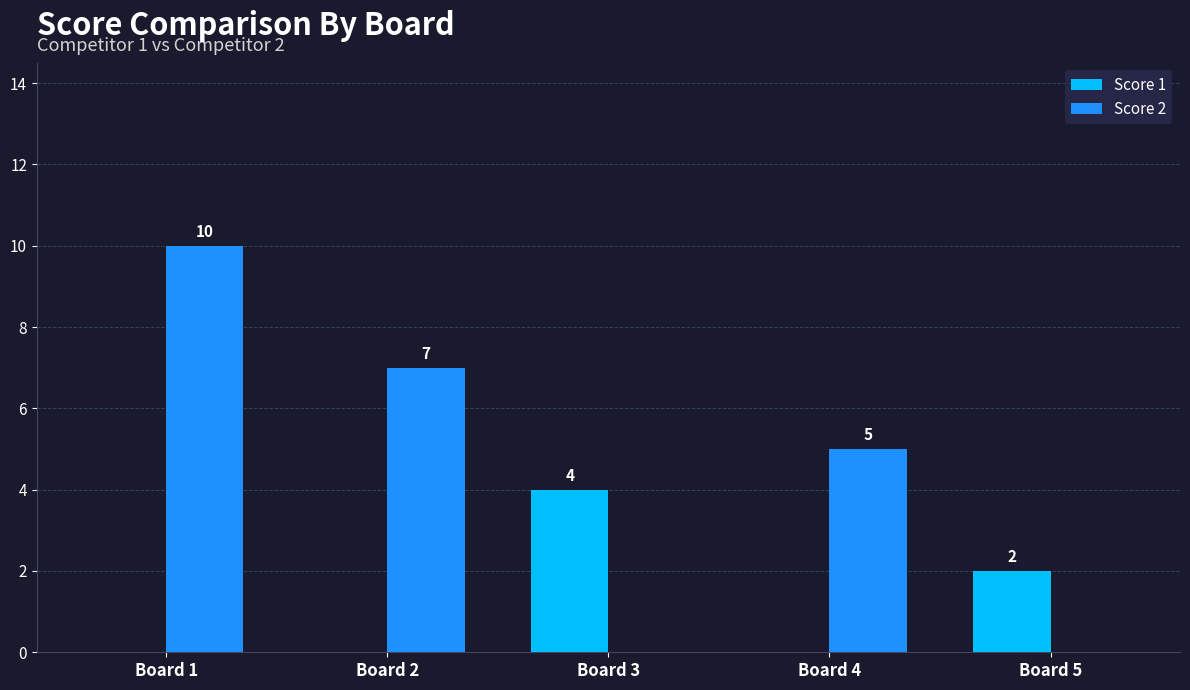

What is the difference between the Score 1 values at Board 4 and Board 5?

2